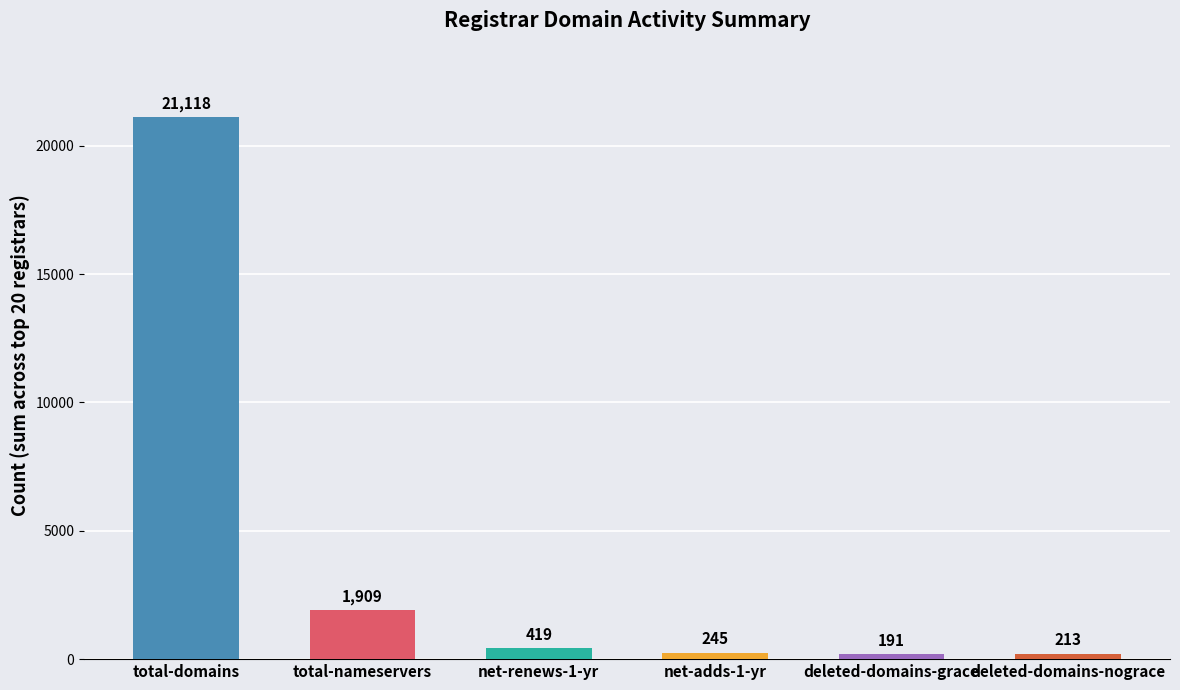

What are all the series names shown in the legend?

total-domains, total-nameservers, net-renews-1-yr, net-adds-1-yr, deleted-domains-grace, deleted-domains-nograce